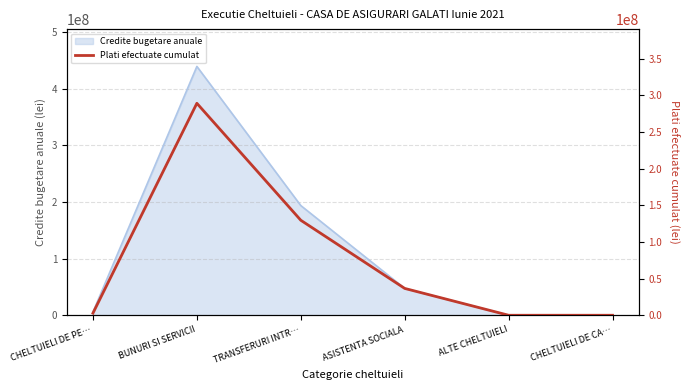

List the labels in order of value, largest first.

BUNURI SI SERVICII, TRANSFERURI INTR…, ASISTENTA SOCIALA, CHELTUIELI DE PE…, ALTE CHELTUIELI, CHELTUIELI DE CA…